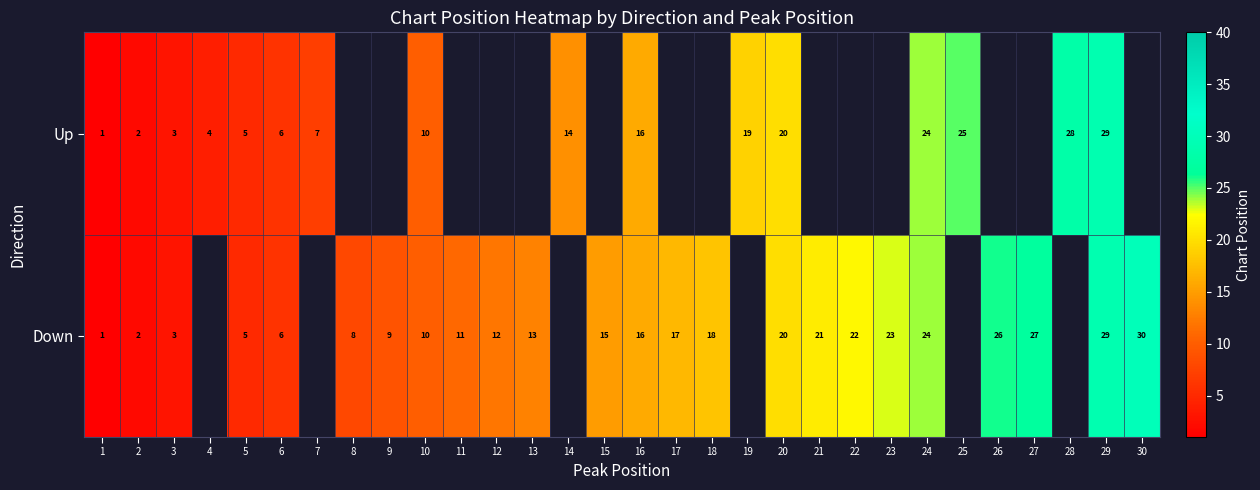

The value of Up at 6 is 3. True or false?

False